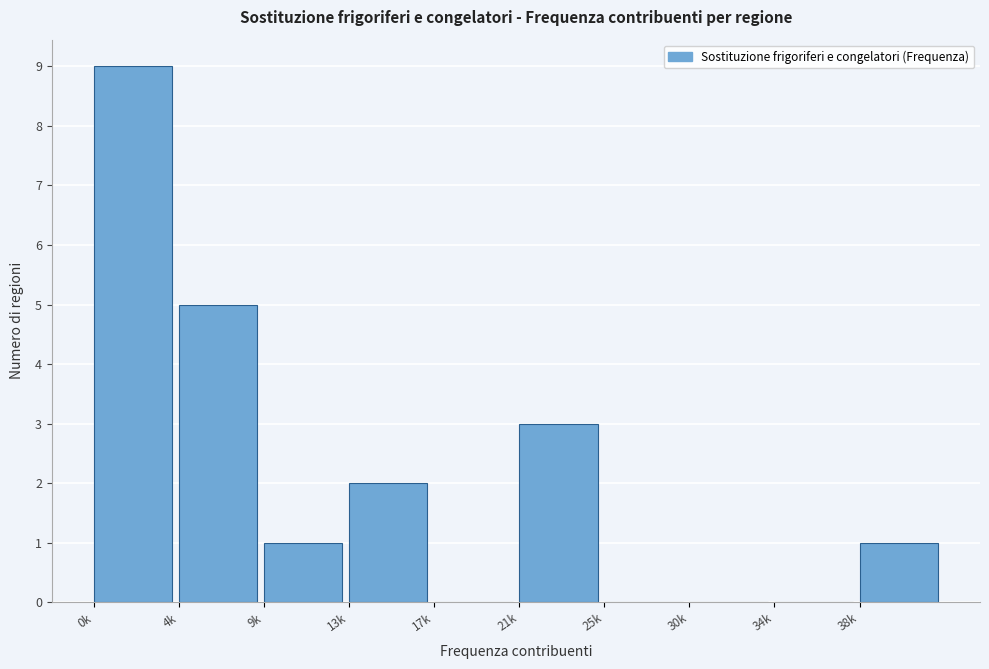

Reading right to left, transcribe all the data shown in this chart.

38k=1	34k=0	30k=0	25k=0	21k=3	17k=0	13k=2	9k=1	4k=5	0k=9